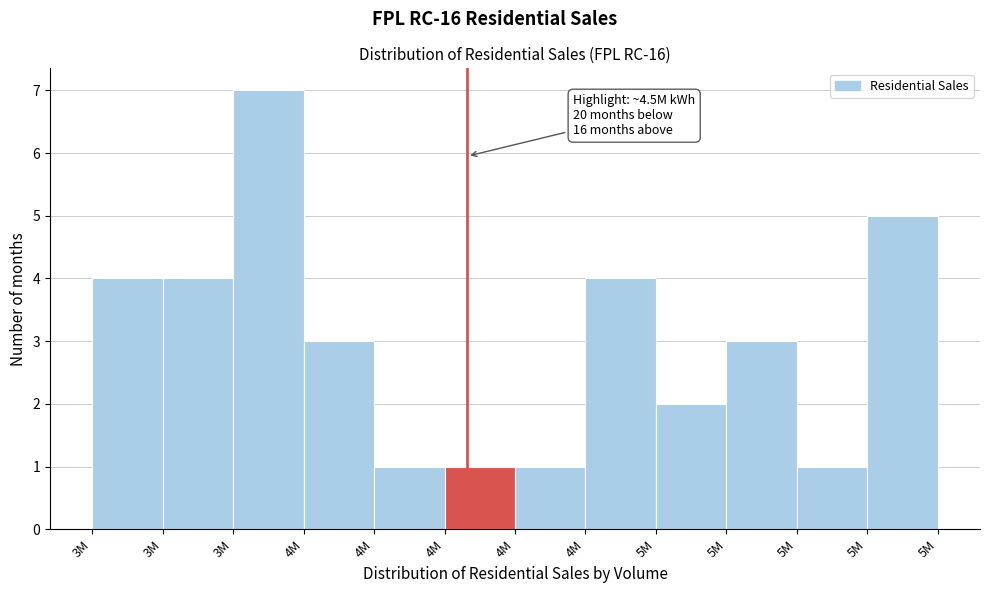

Count the number of data series in this chart.

1